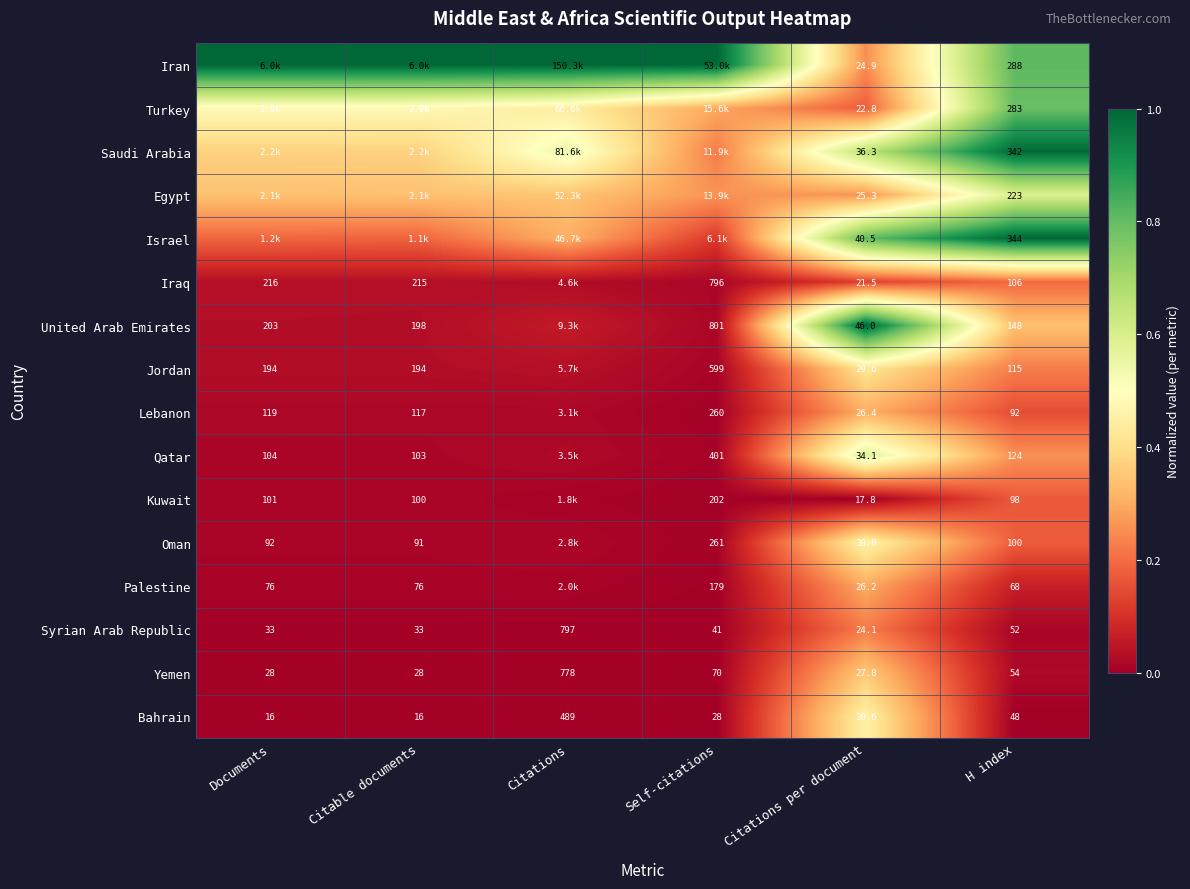

At Citations per document, list the series in order from largest to smallest.

United Arab Emirates, Israel, Saudi Arabia, Qatar, Oman, Bahrain, Jordan, Yemen, Lebanon, Palestine, Egypt, Iran, Syrian Arab Republic, Turkey, Iraq, Kuwait